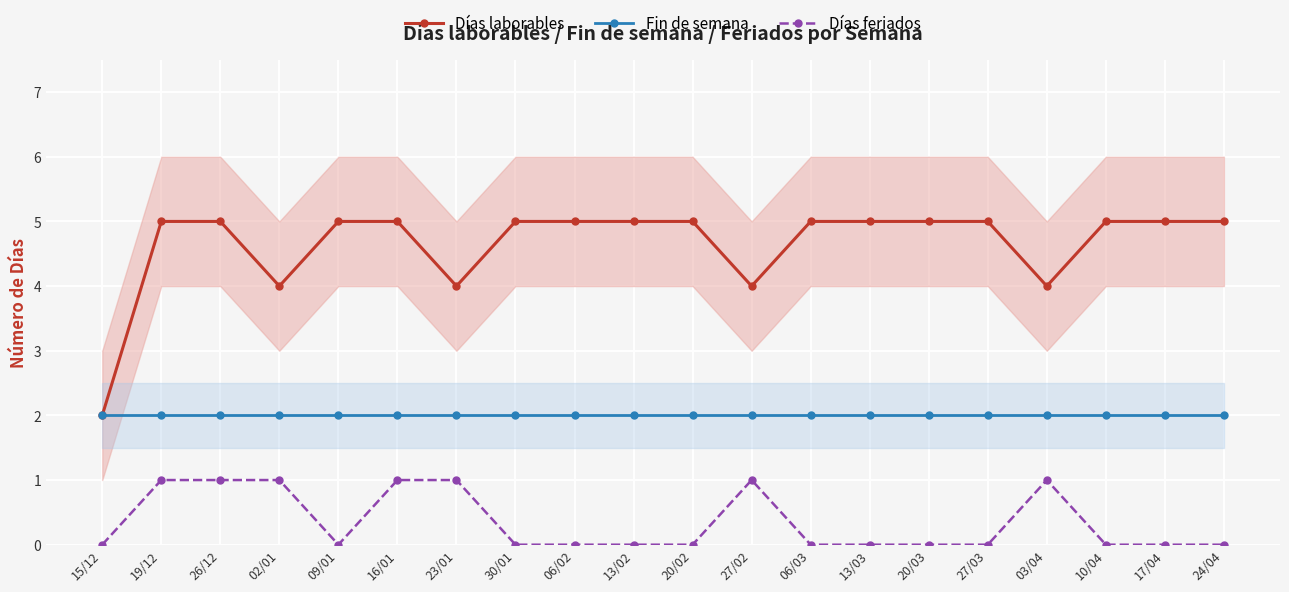

What are all the series names shown in the legend?

Días laborables, Fin de semana, Días feriados